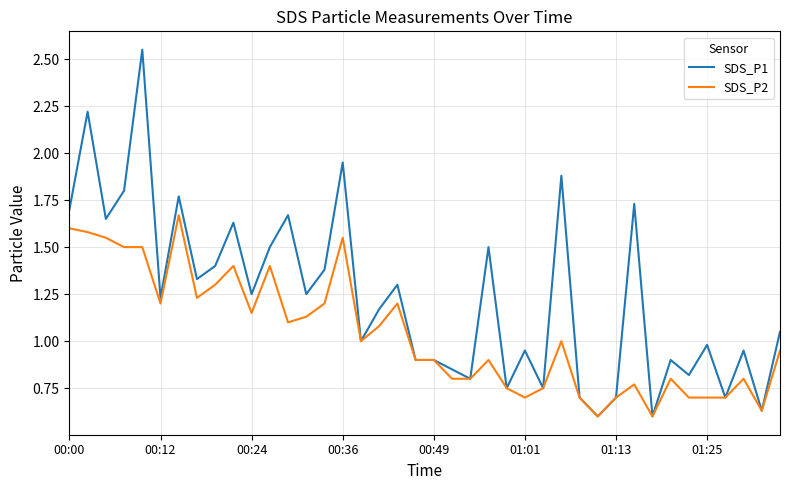

Which series has the widest spread of values?

SDS_P1